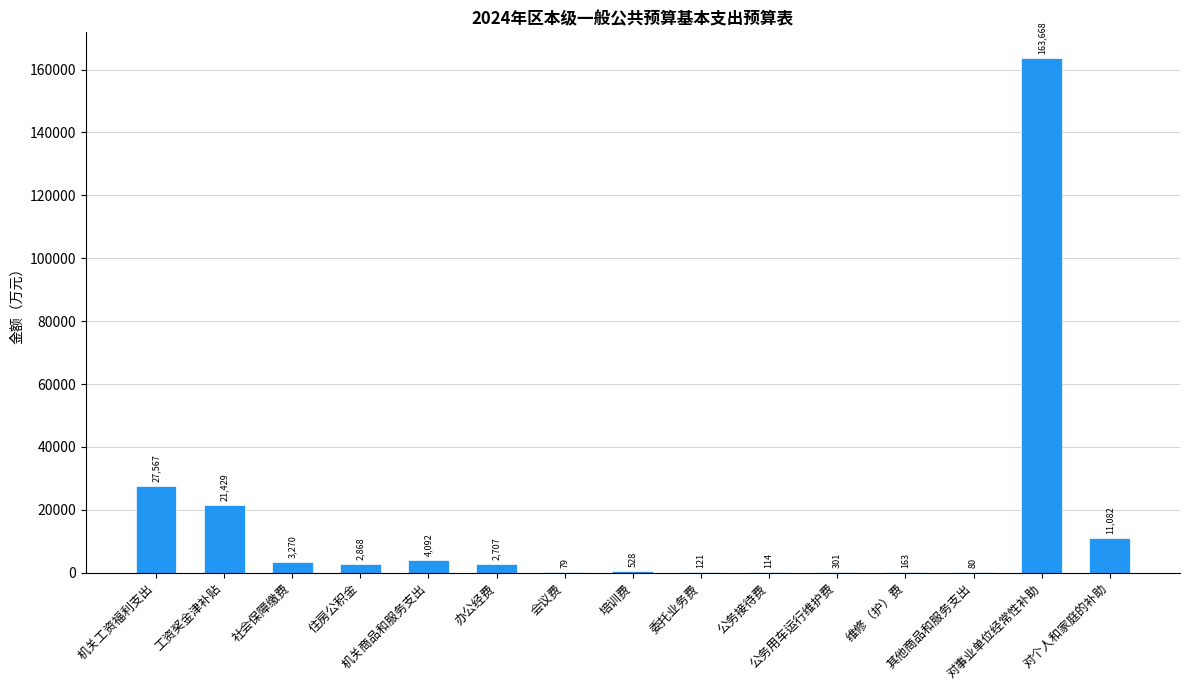

Are the bars horizontal?

No